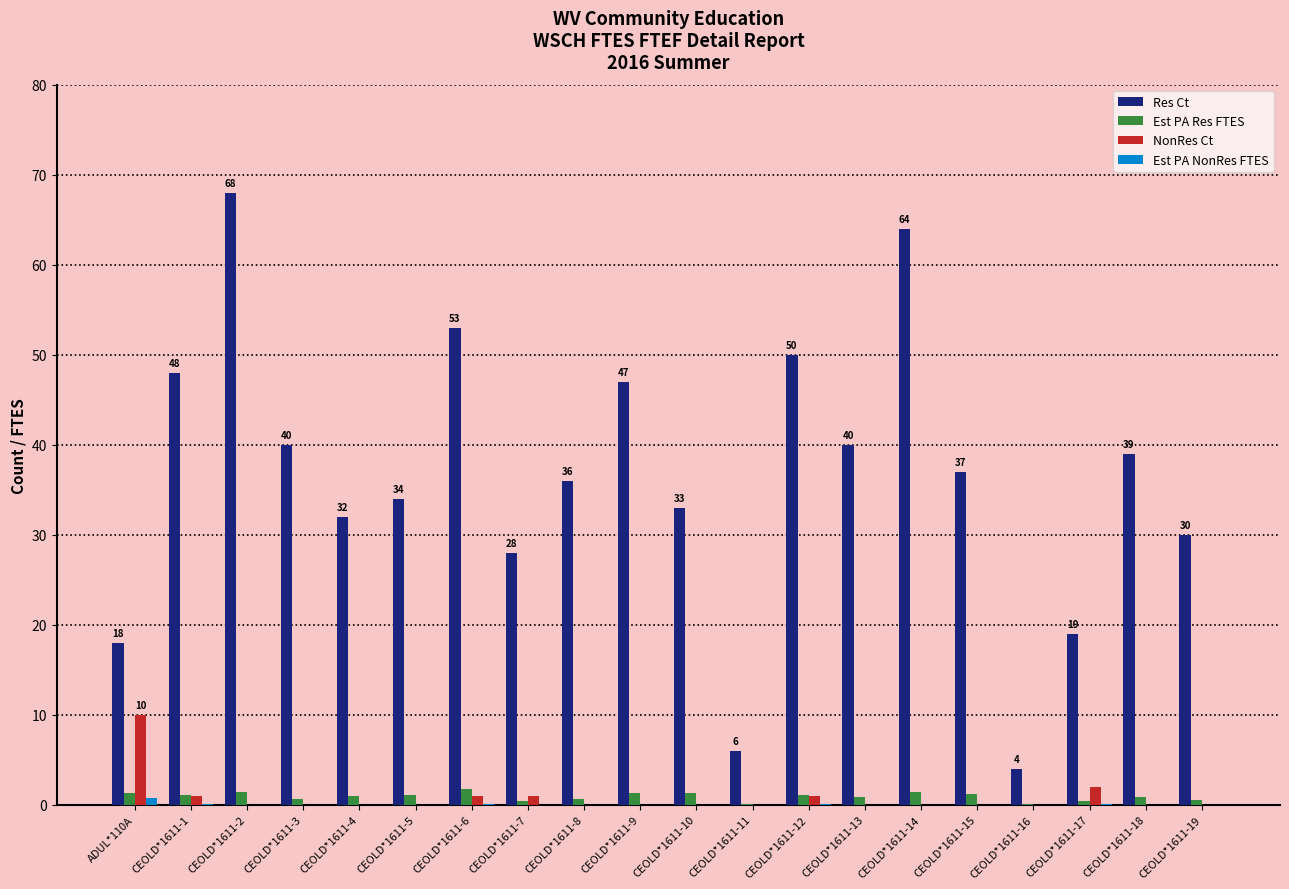

What is the approximate value of Res Ct at CEOLD*1611-12?

50.0